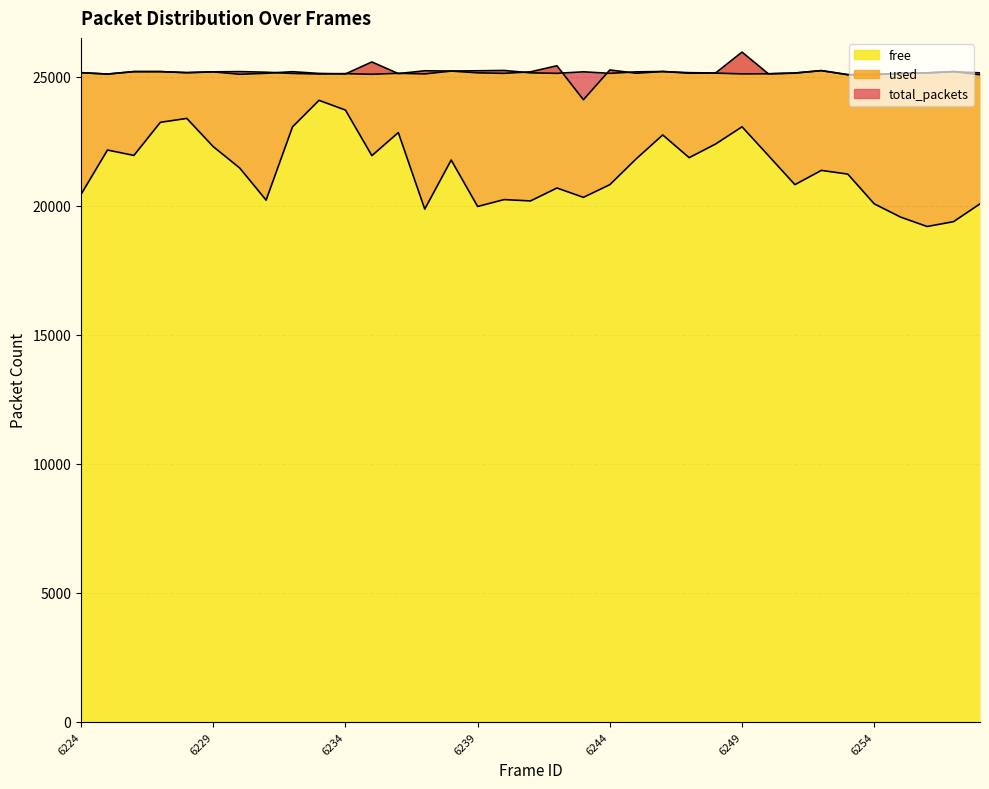

What is the difference between the total_packets values at 6247 and 6253?

56